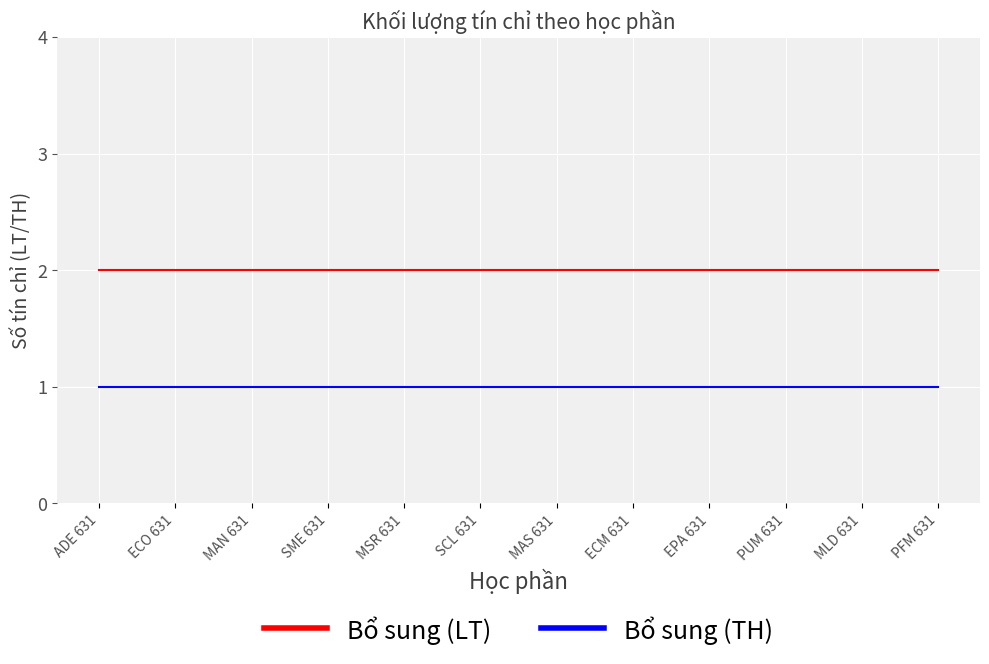

What is the difference between the highest and lowest values at ECM 631?

1